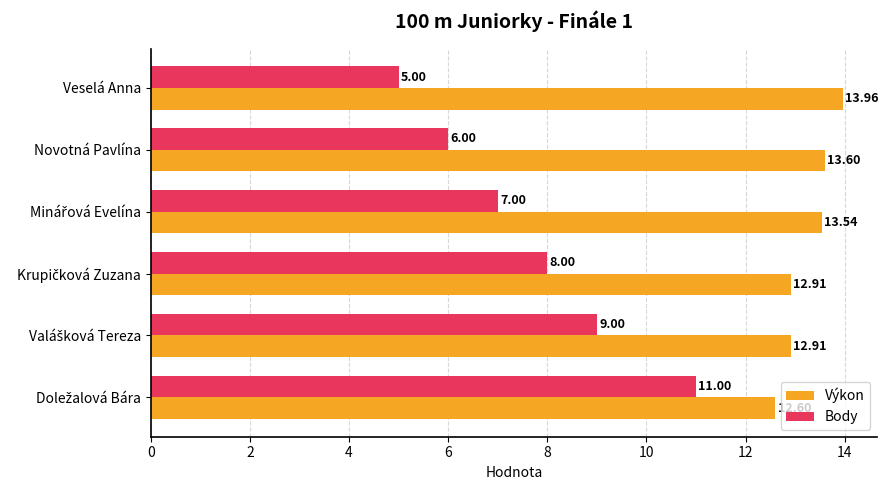

What is the average value of the Body series?

7.7